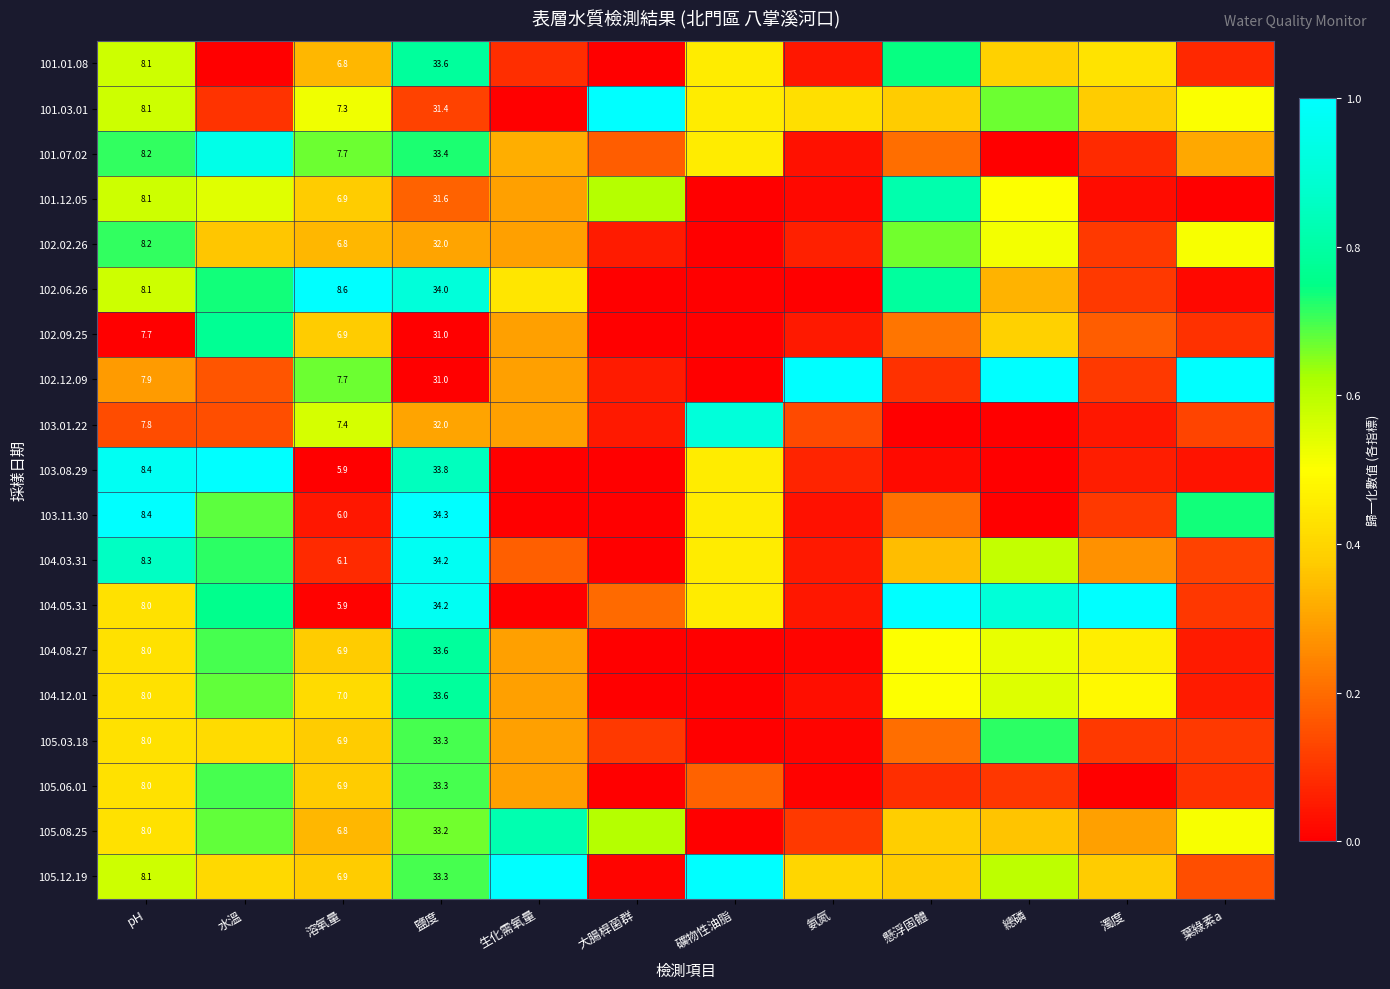

How many values in 101.07.02 are above zero?

11